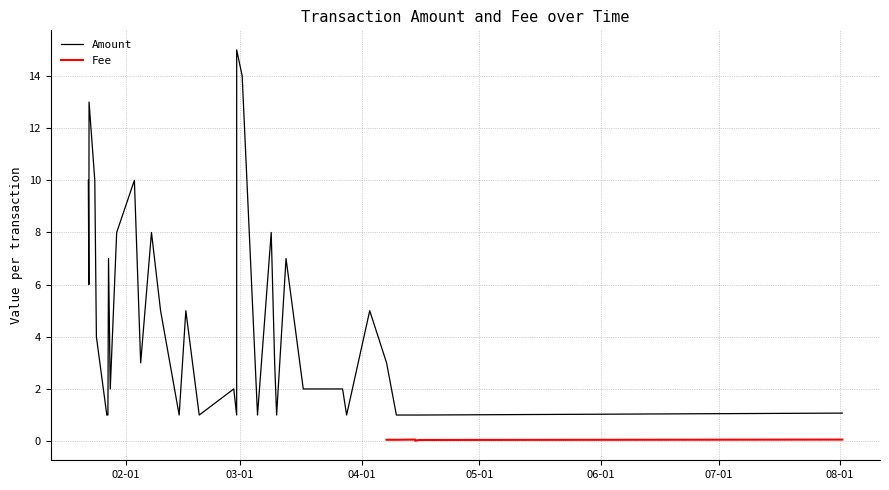

What is the highest value of the Amount series?

15.0